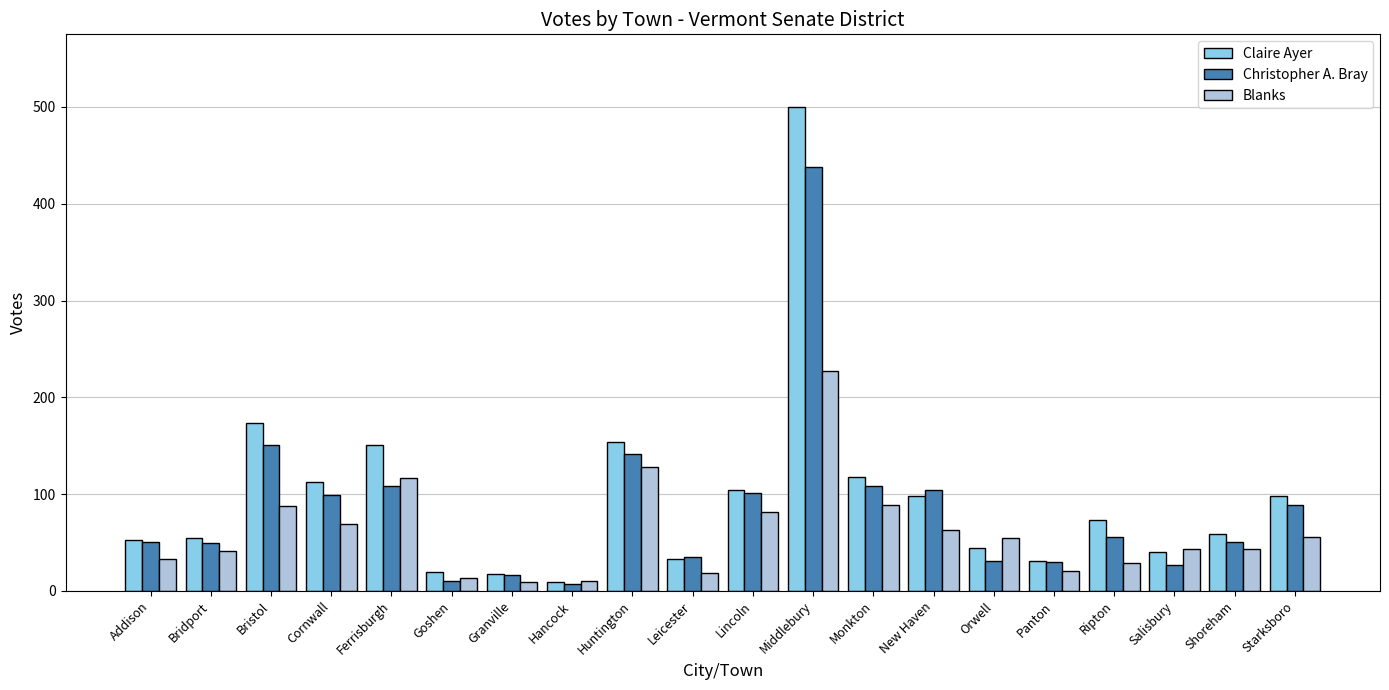

Which series has the largest range (max minus min)?

Claire Ayer